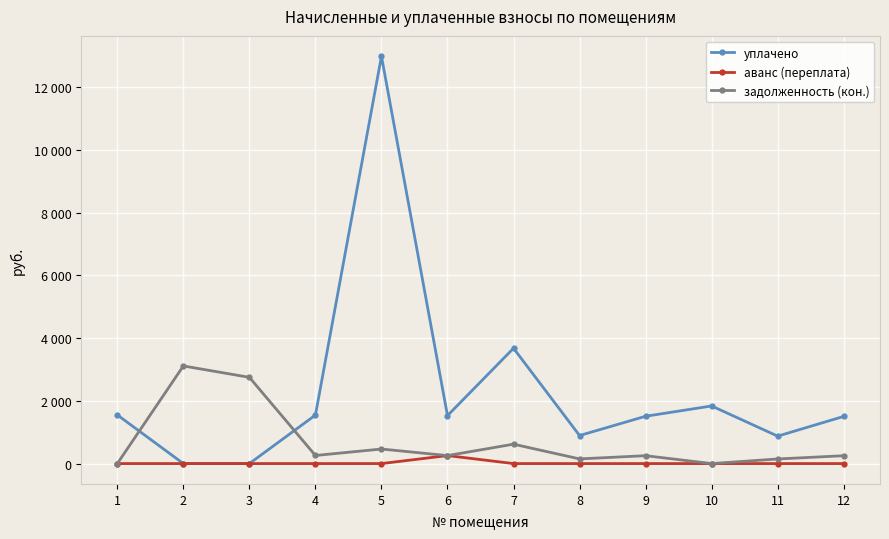

What is the sum of the уплачено values at 6 and 12?

3033.0